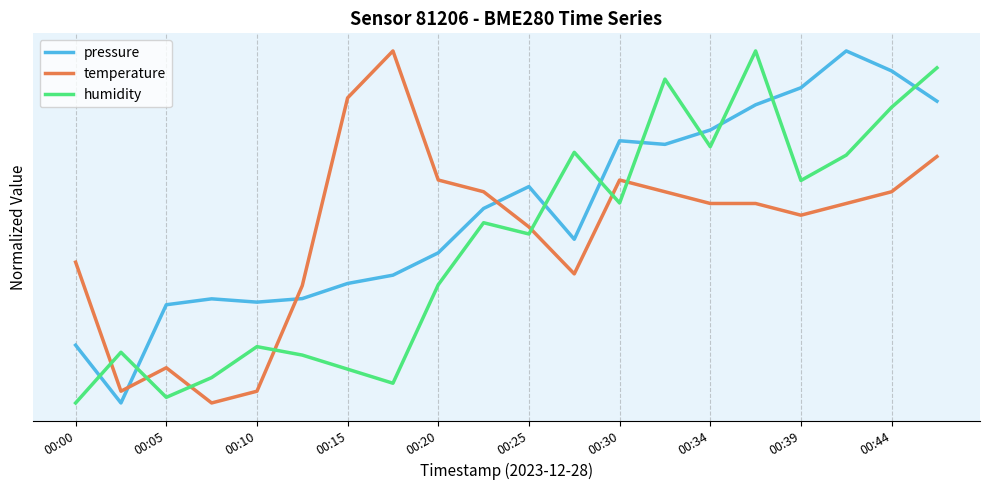

Rank the series by their average value, from highest to lowest.

pressure, temperature, humidity